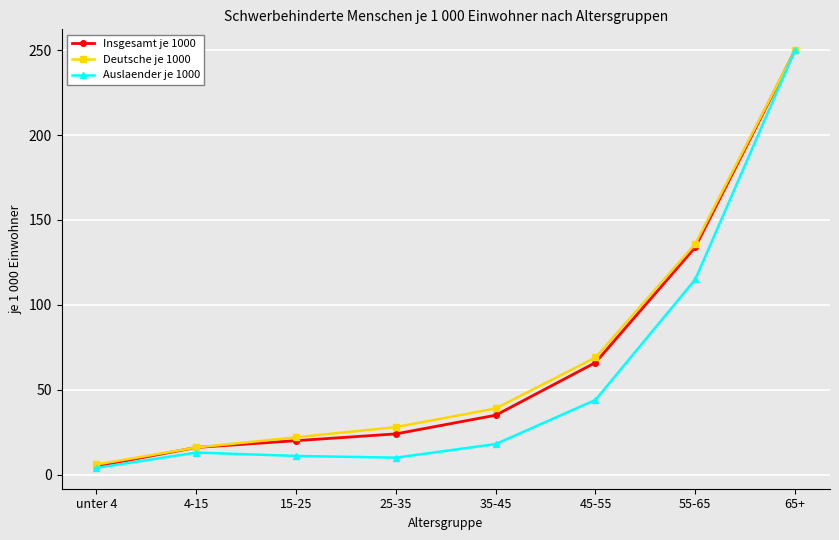

What is the spread (max minus min) of values at unter 4?

2